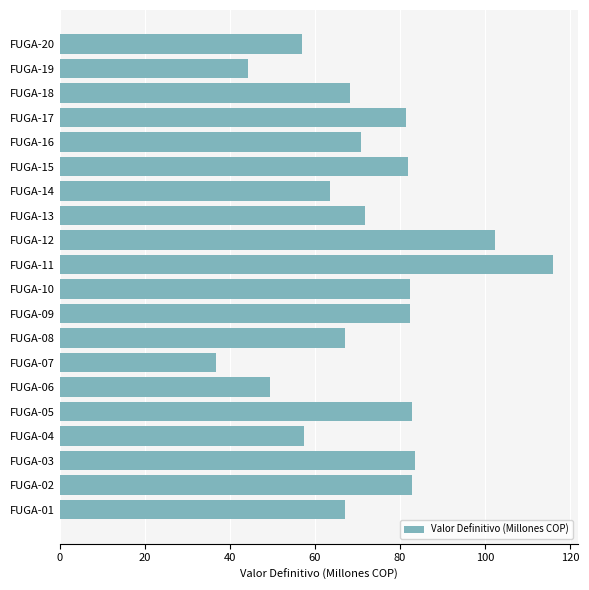

The value at FUGA-01 is 95.0. True or false?

False